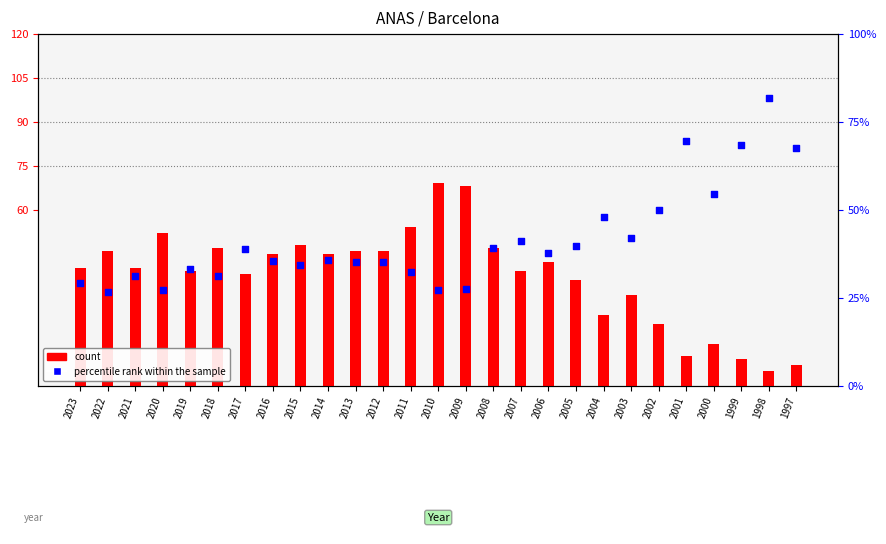

Which series contains the highest Y value?

percentile rank within the sample